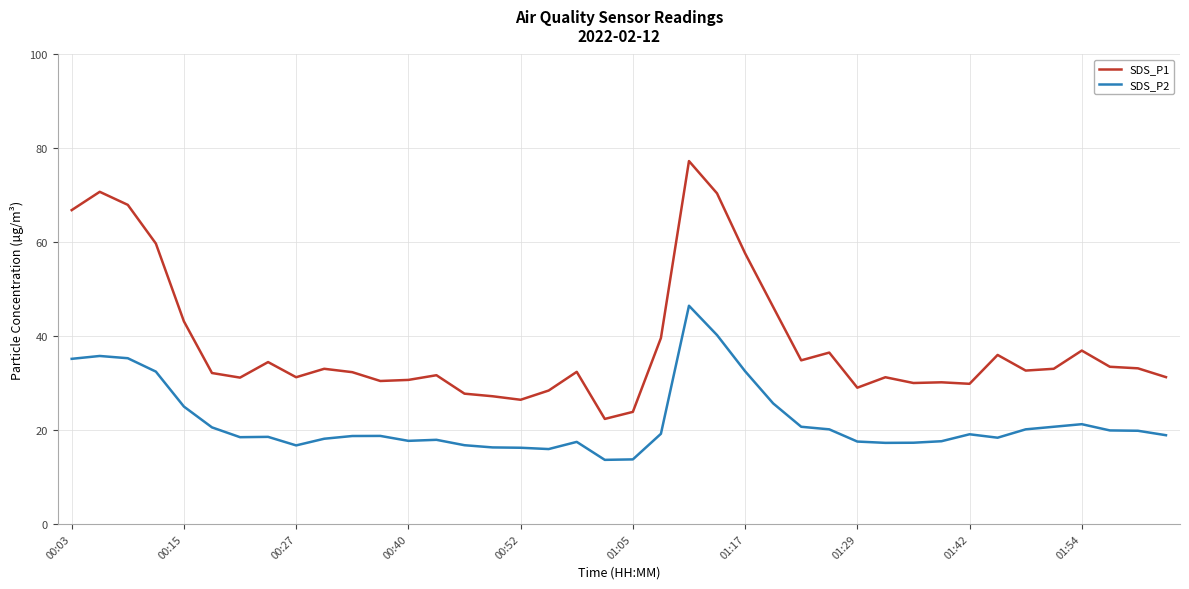

True or false: SDS_P2 and SDS_P1 intersect in this chart.

False